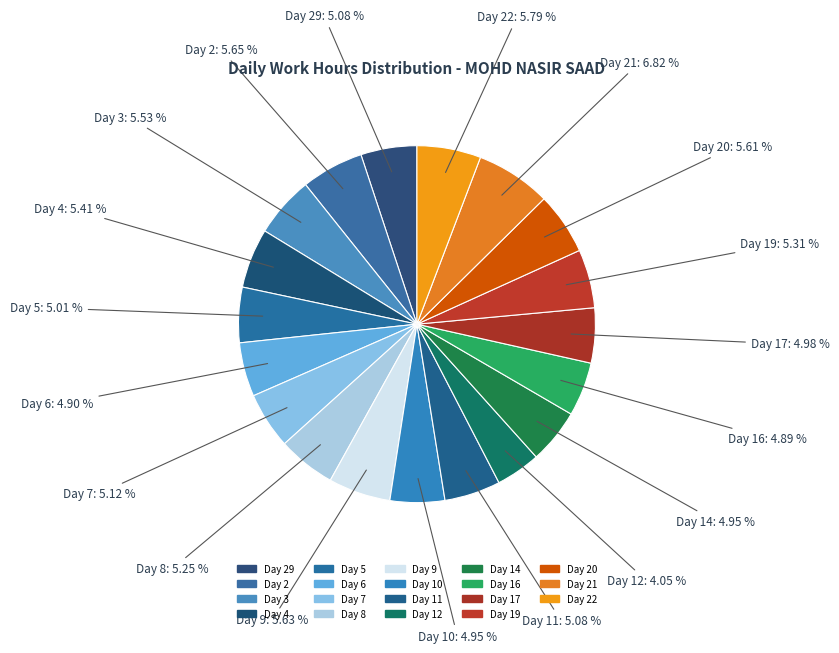

Count the number of slices in the pie.

19